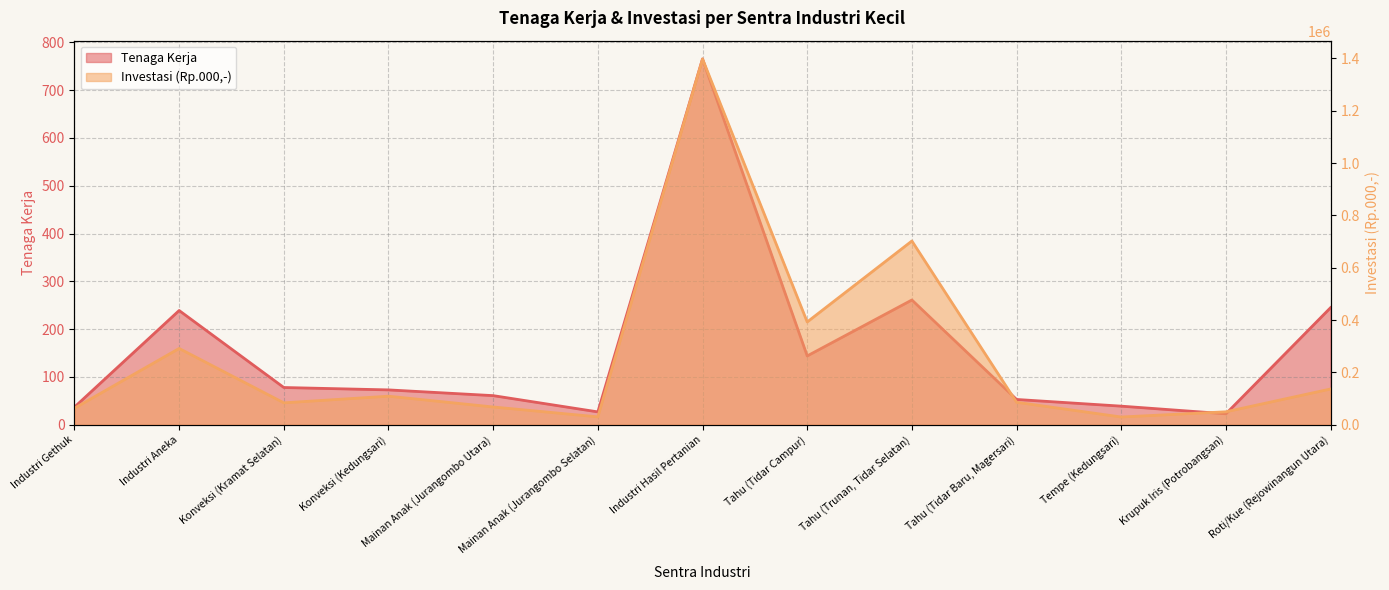

What is the sum of all Investasi (Rp.000,-) values?

3442349